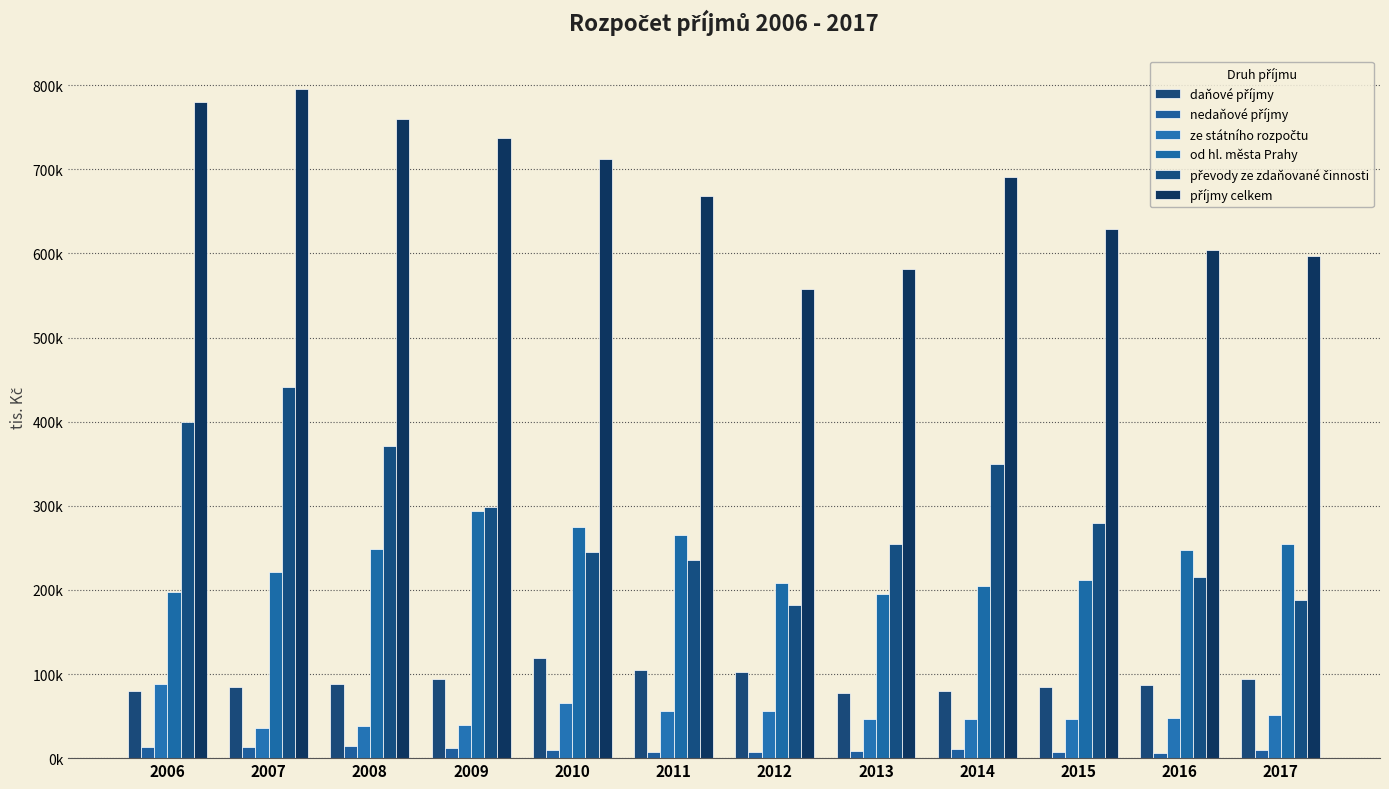

Does the chart contain any negative values?

No